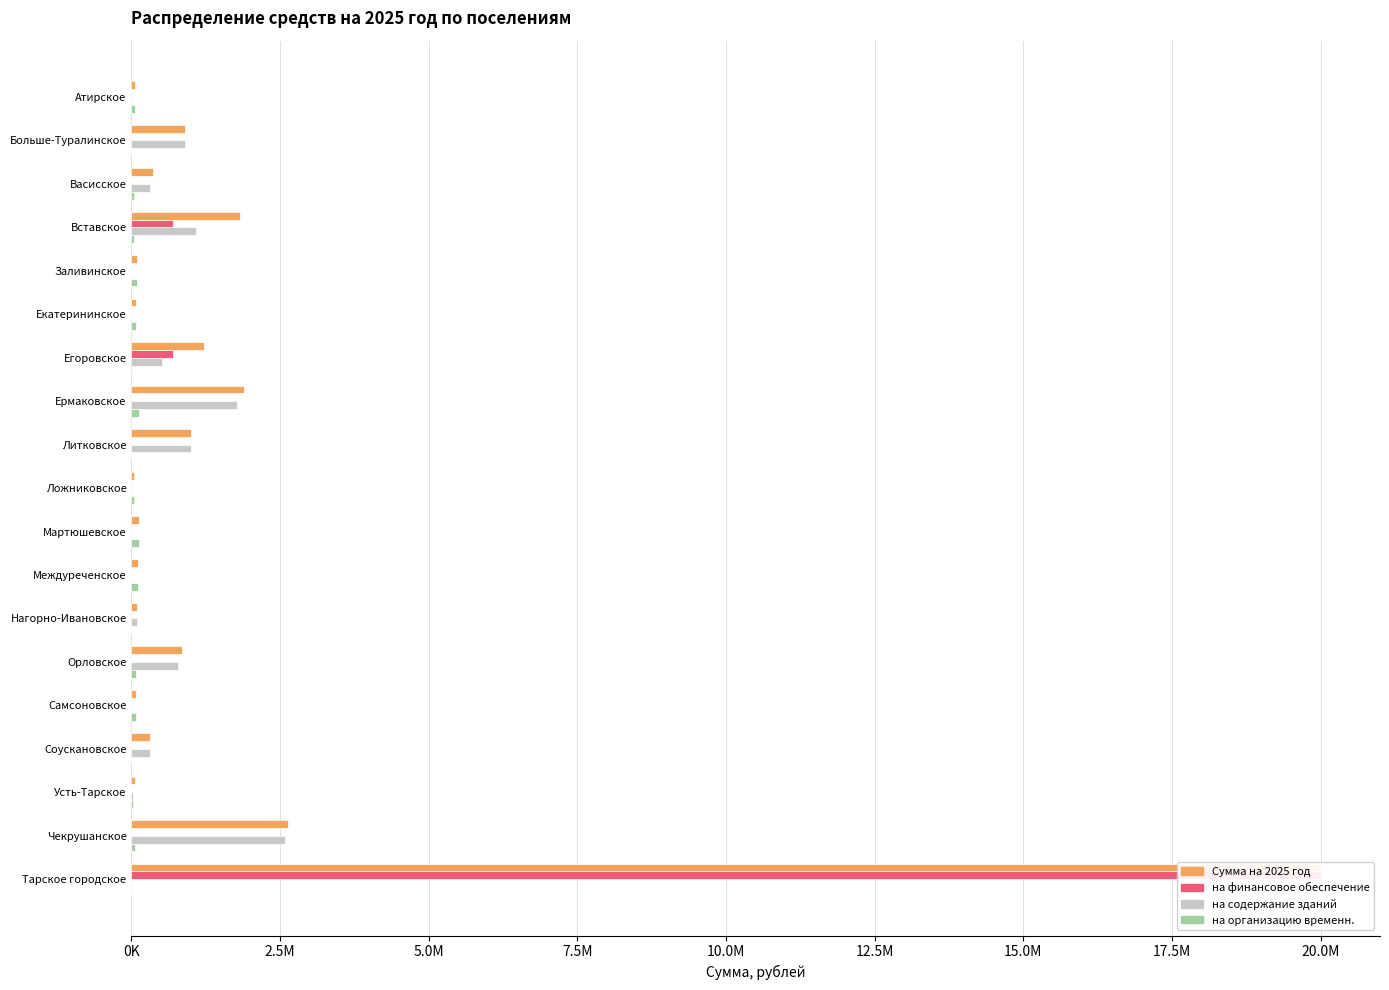

What position from the right is Междуреченское?

8